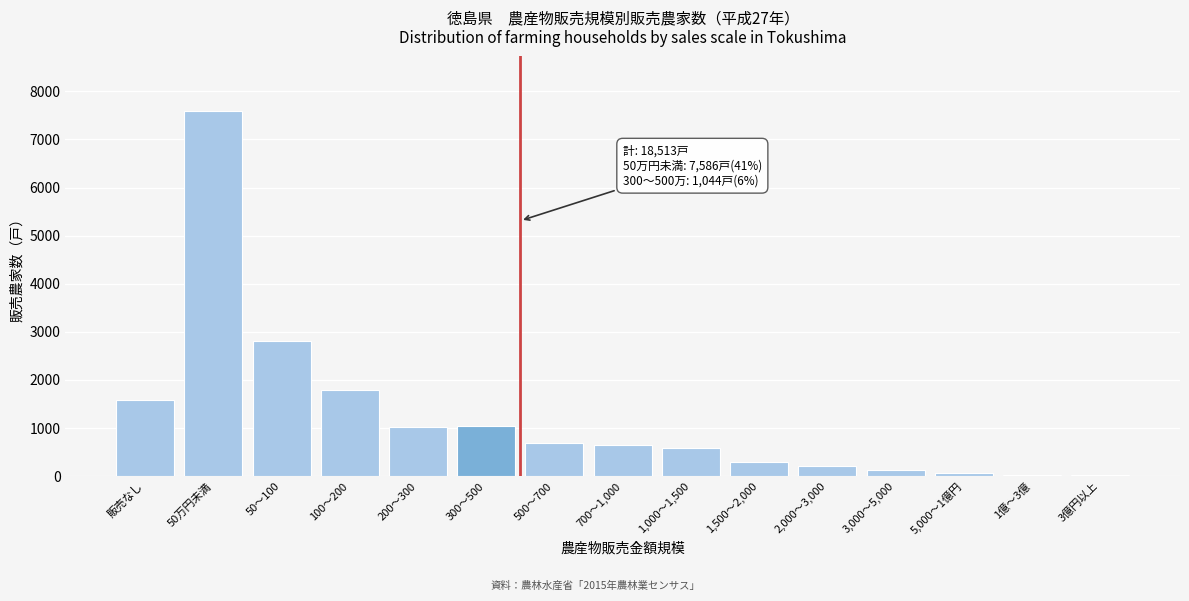

What is the sum of all values?

18513